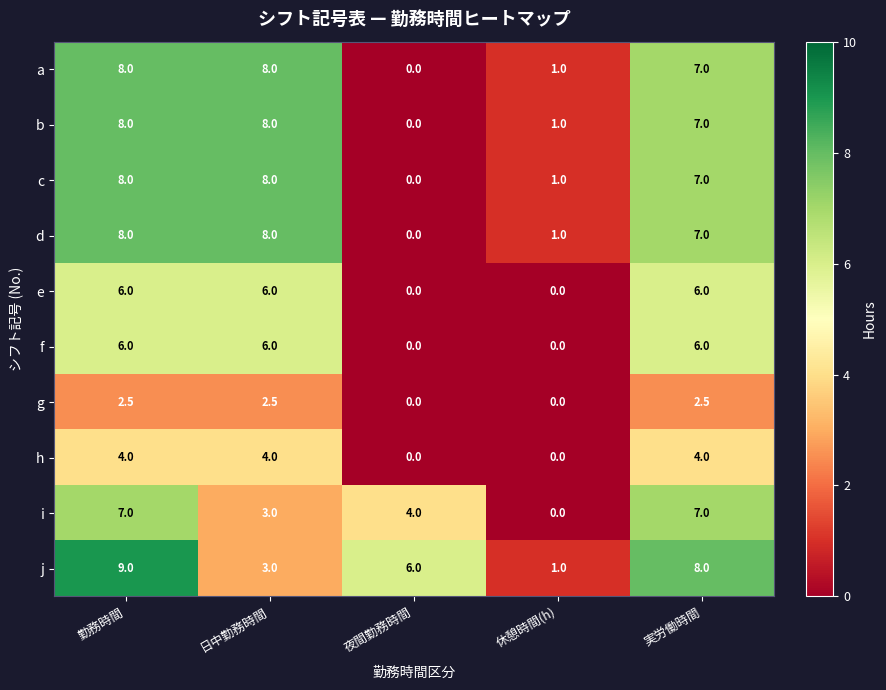

What is the sum of the i values at 実労働時間 and 休憩時間(h)?

7.0